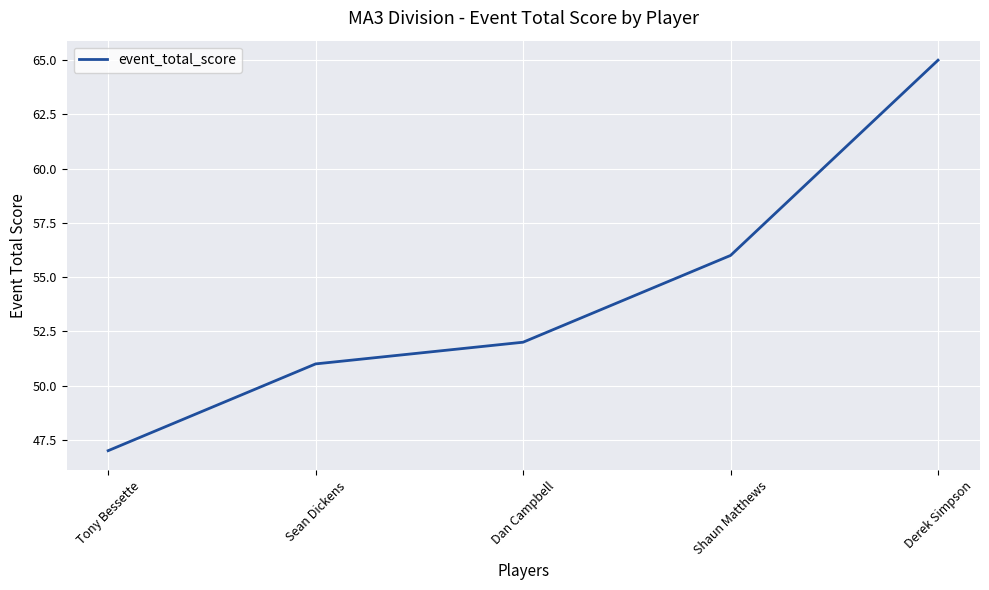

The chart shows a value of 28 at Shaun Matthews. True or false?

False